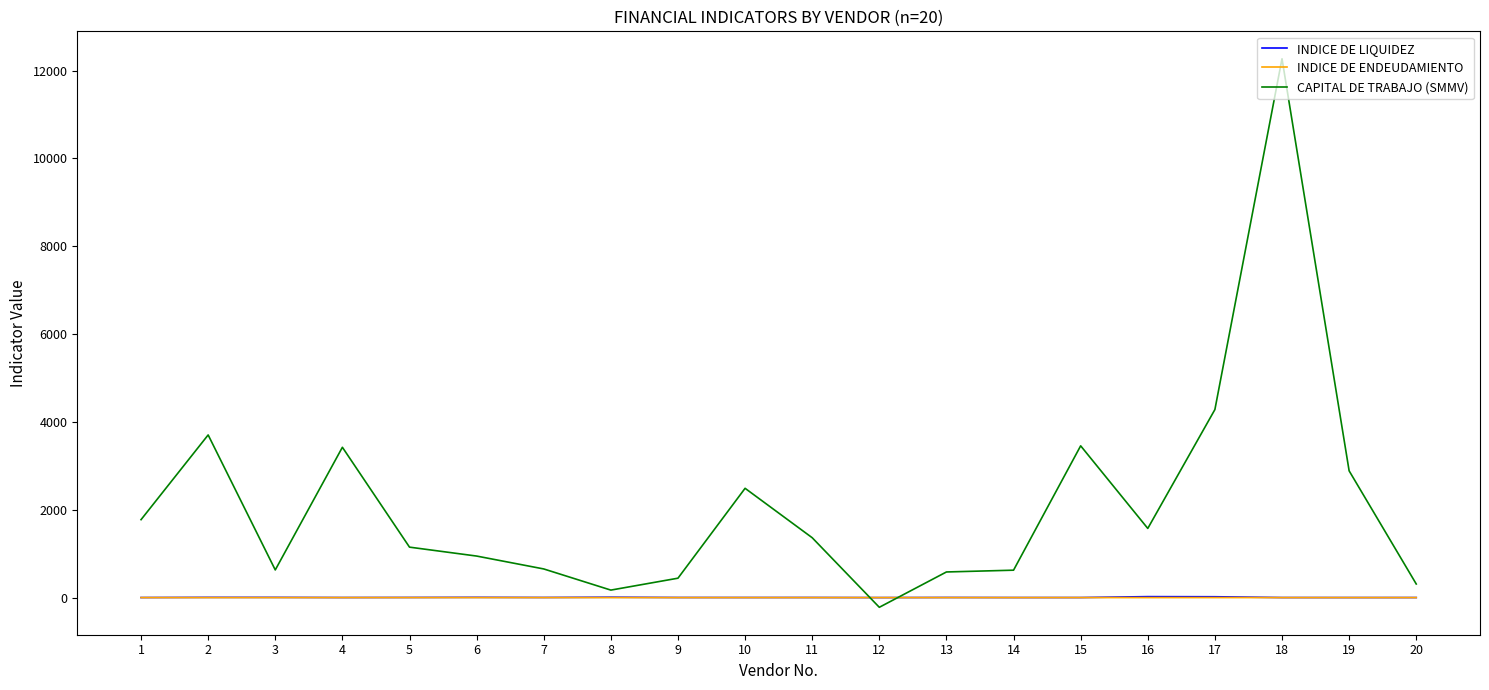

Where do CAPITAL DE TRABAJO (SMMV) and INDICE DE ENDEUDAMIENTO first cross each other?

11 and 12